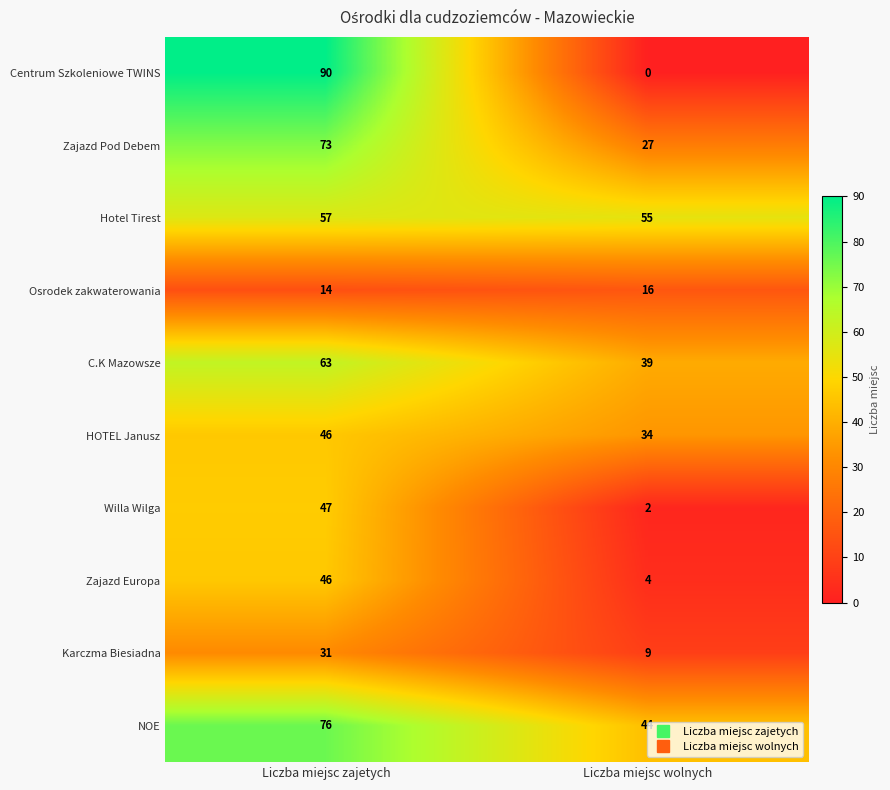

Between Liczba miejsc zajetych and Liczba miejsc wolnych, which series saw the biggest shift?

Centrum Szkoleniowe TWINS